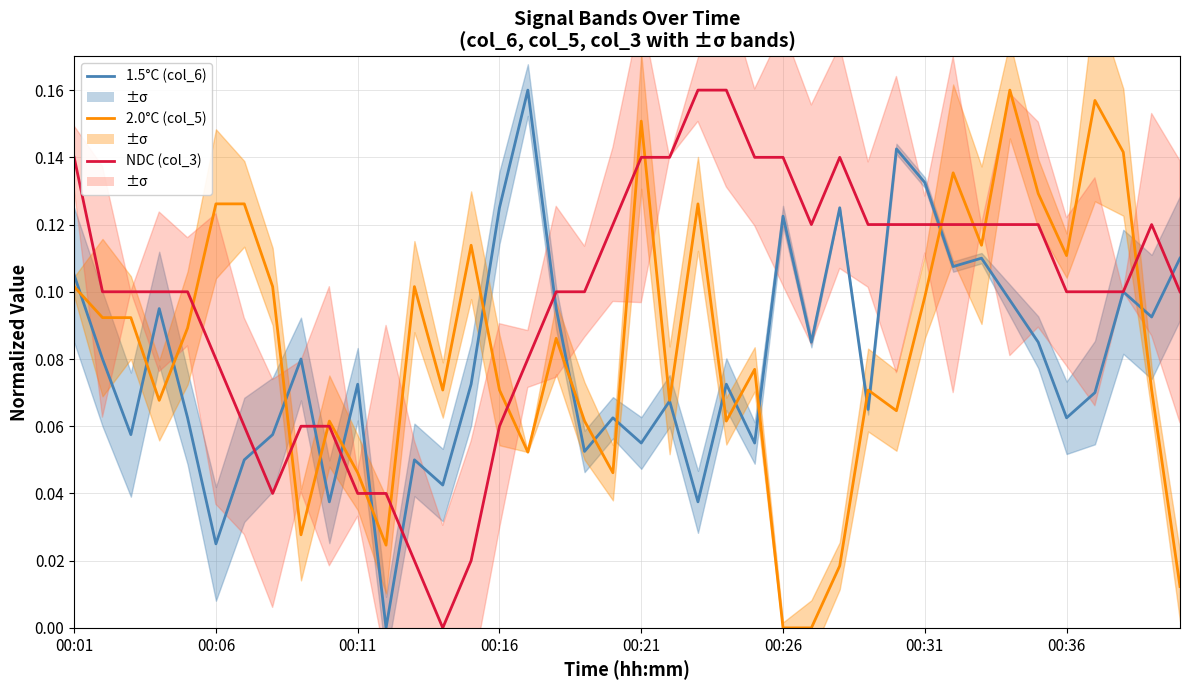

The 1.5°C series shows 0.1 at 00:11. True or false?

True